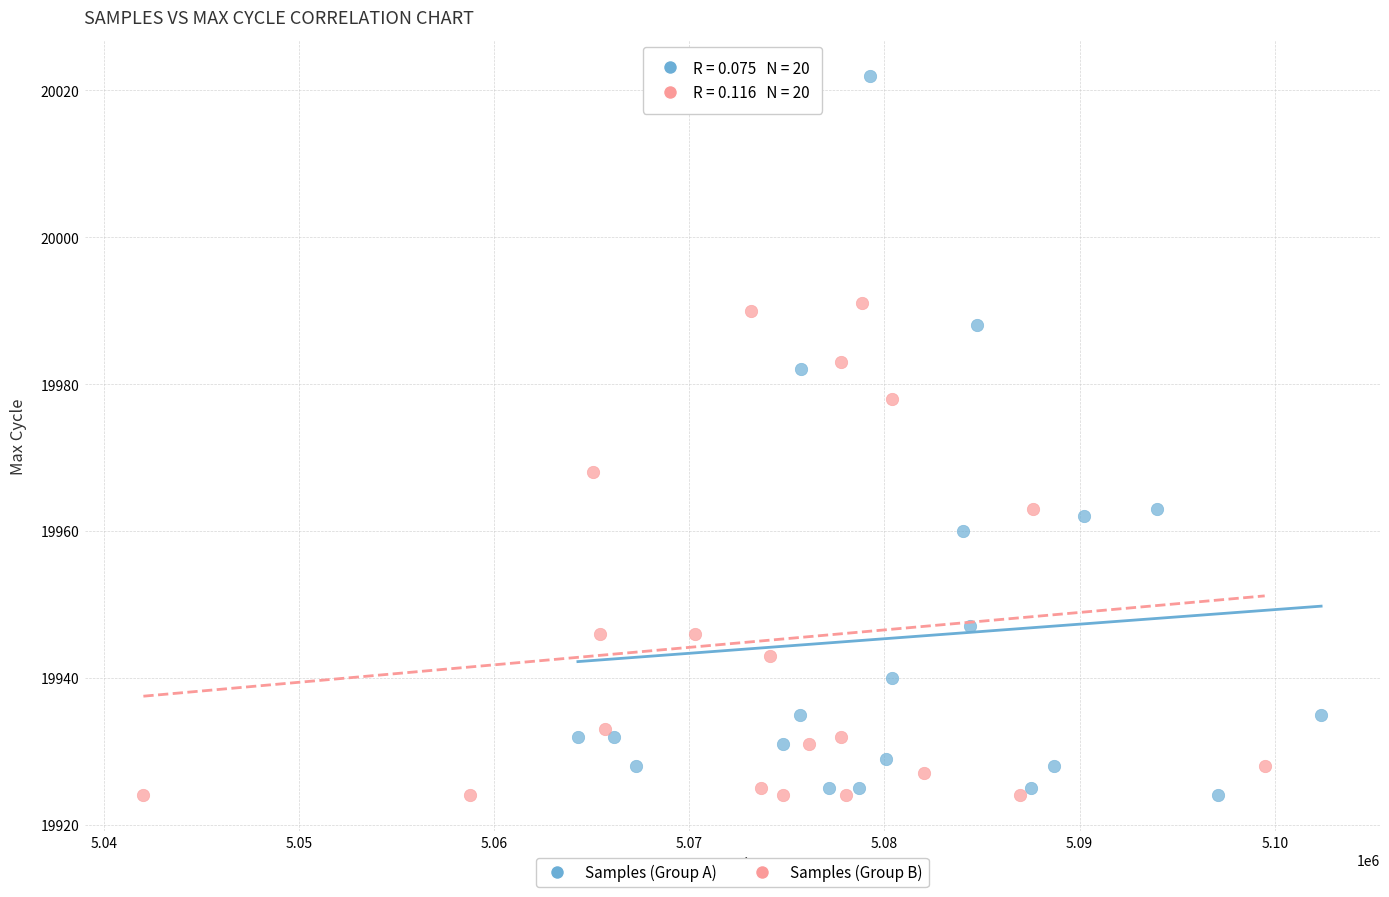

Which series has the widest spread of Y values?

Samples (Group A)